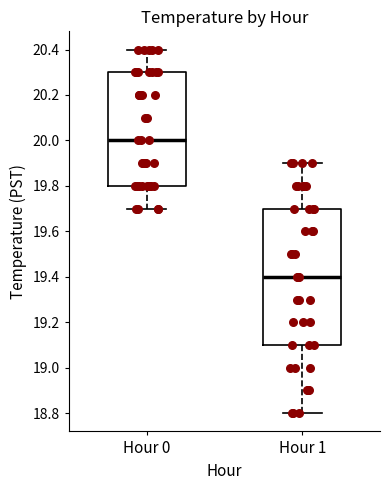

Which box is the tallest, from its lower edge to its upper edge?

Hour 1